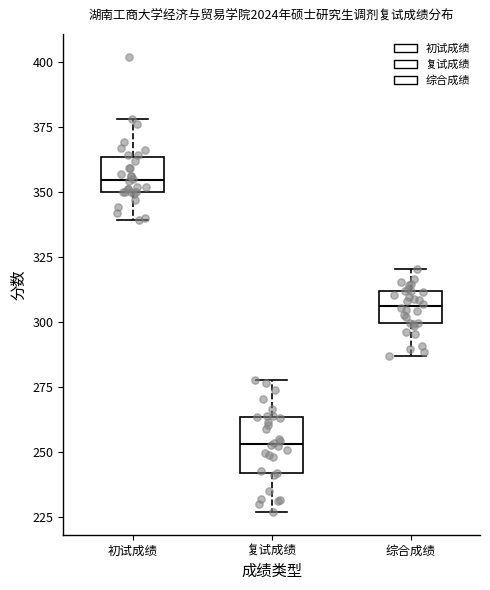

Where is the lower edge of the box for 综合成绩 on the y-axis? The values are not printed on the chart, so give them approximately, as read against the axis.

300